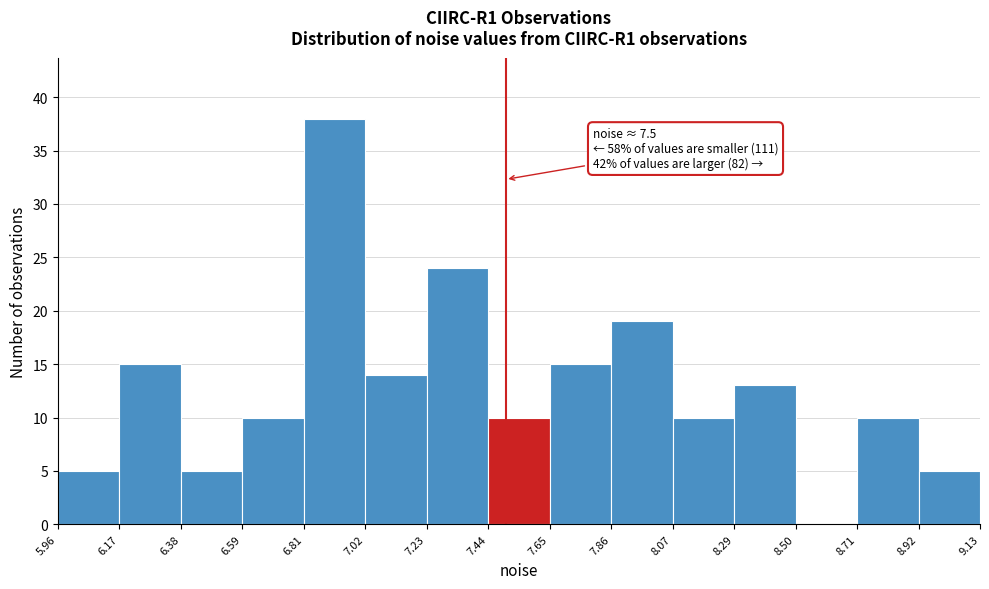

Which range on the x-axis has the tallest bar?

6.81 to 7.02